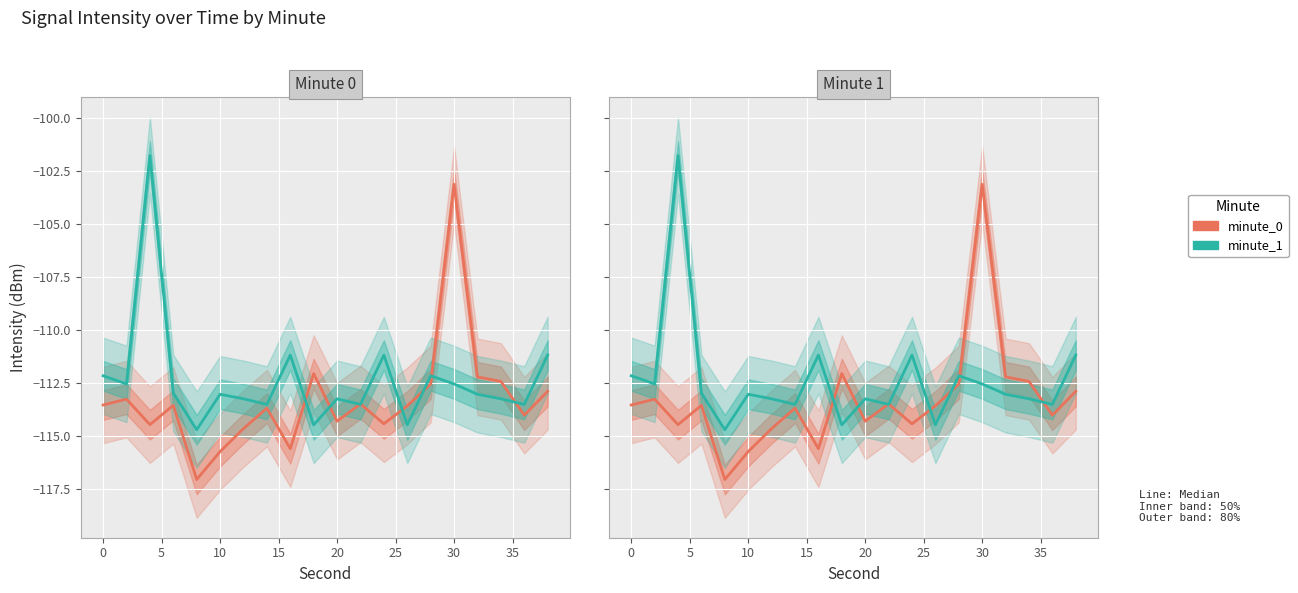

Reading left to right, extract all data points from this chart.

minute_0: -113.5	-113.2	-114.5	-113.5	-117.0	-115.7	-114.6	-113.7	-115.6	-112.0	-114.3	-113.5	-114.4	-113.6	-112.5	-103.1	-112.2	-112.4	-114.0	-112.9
minute_1: -112.1	-112.5	-101.8	-113.0	-114.7	-113.0	-113.2	-113.5	-111.2	-114.5	-113.2	-113.5	-111.2	-114.5	-112.1	-112.5	-113.0	-113.2	-113.5	-111.2